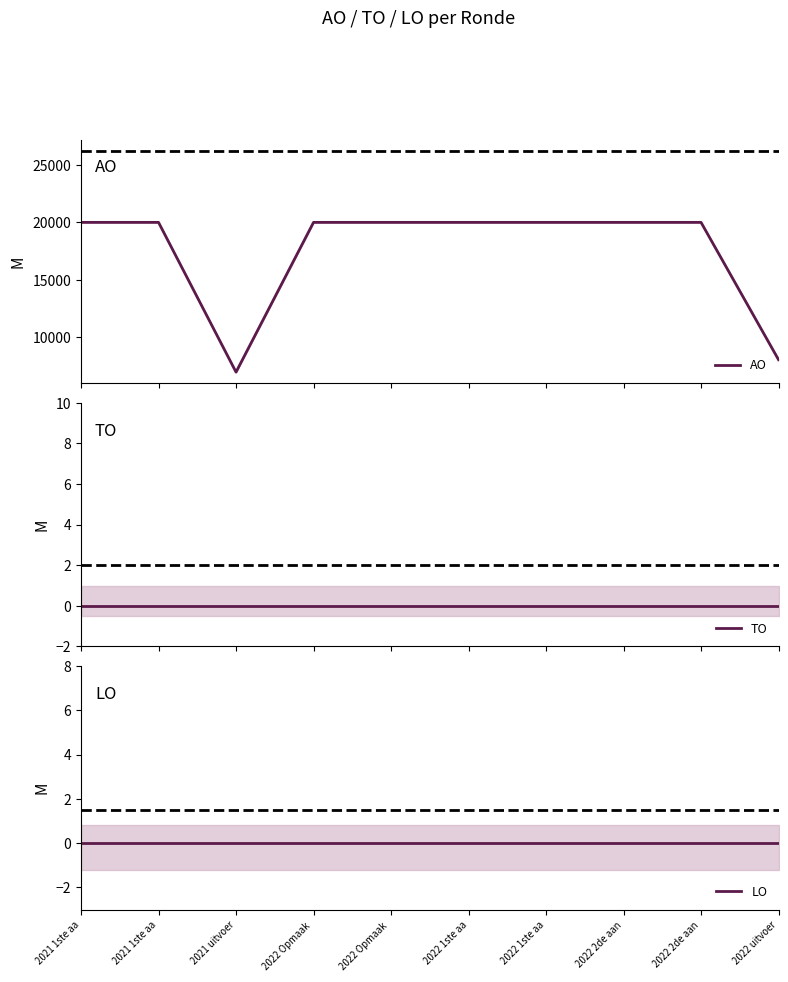

Is the value of AO at 2021 1ste aa greater than the value of LO at 2022 Opmaak ?

Yes